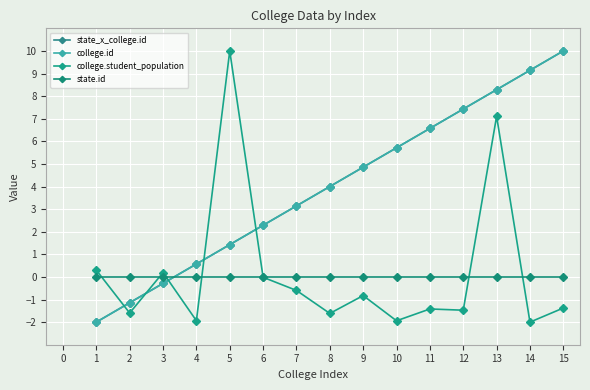

Is the value of college.student_population at 10 greater than the value of state_x_college.id at 7?

No